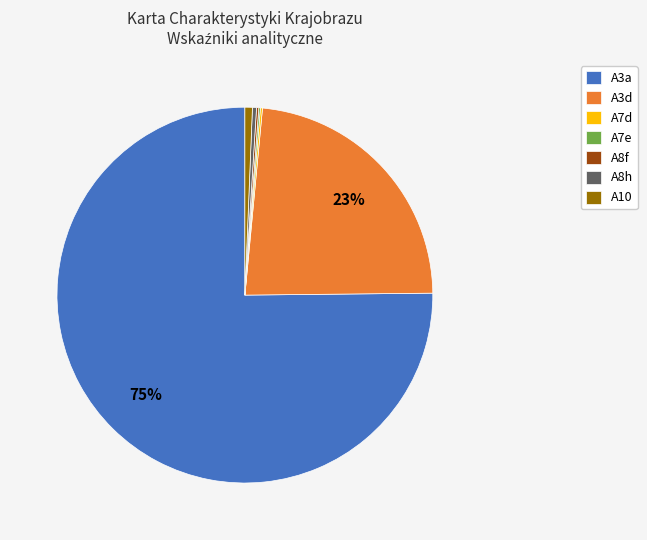

Which slice is the largest?

A3a